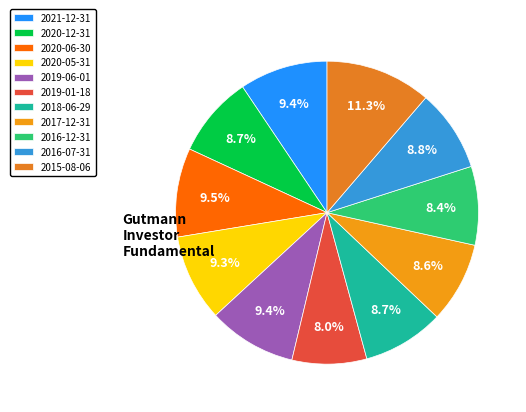

To the nearest percent, what is the combined percentage of 2020-12-31 and 2019-01-18?

17%